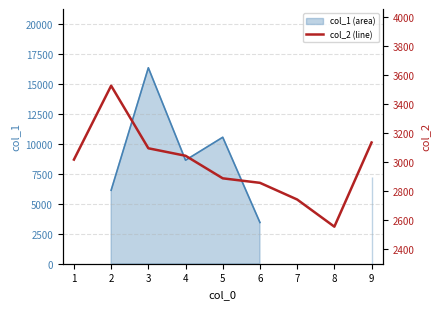

How many data points are less than 3017?

4